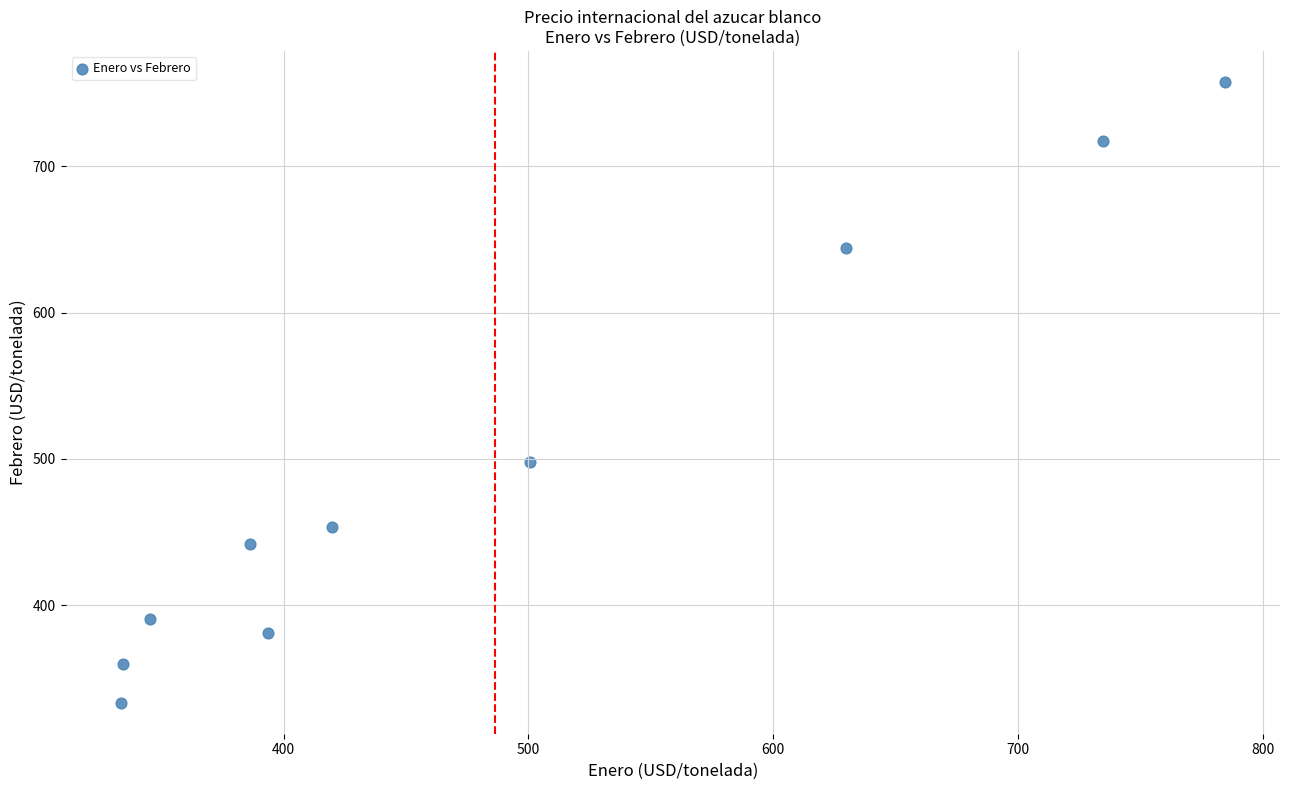

What Y value in the scatter plot is closest to 545?

498.2